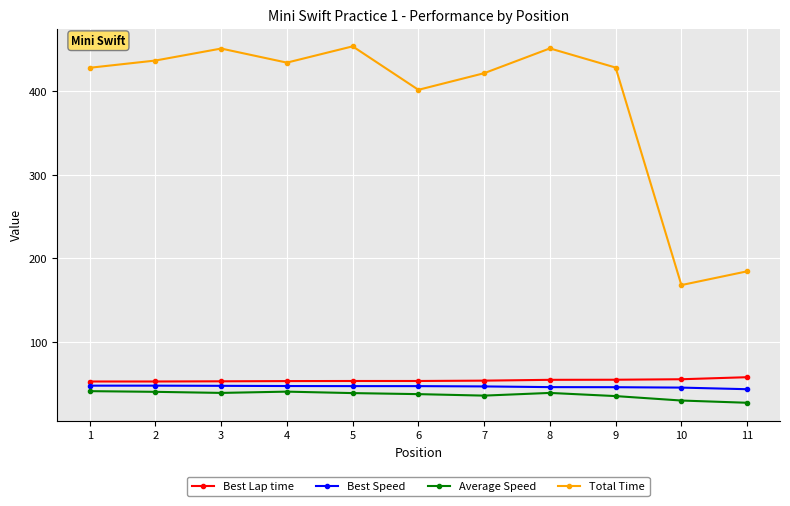

Where does the Average Speed series first go above 38?

1